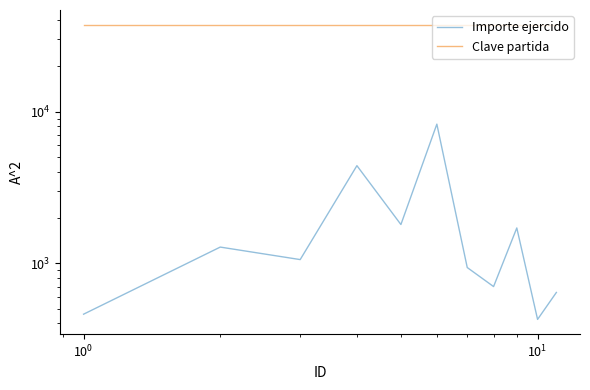

Which series has the widest spread of values?

Importe ejercido